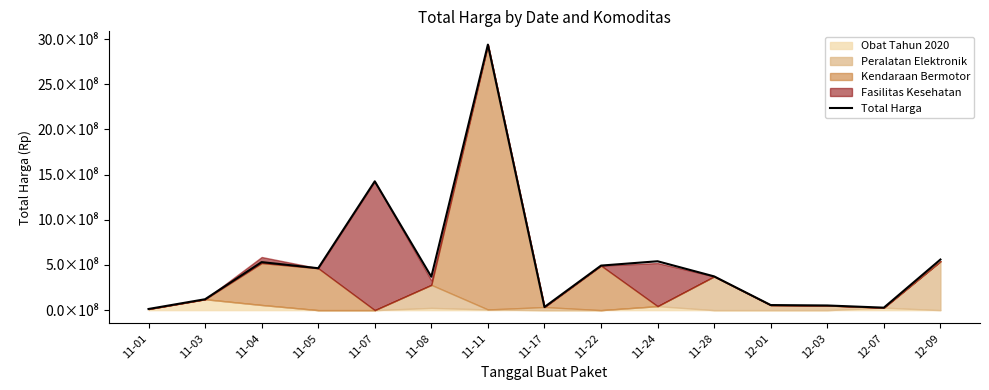

What is the difference between the maximum and minimum values?

2926175740